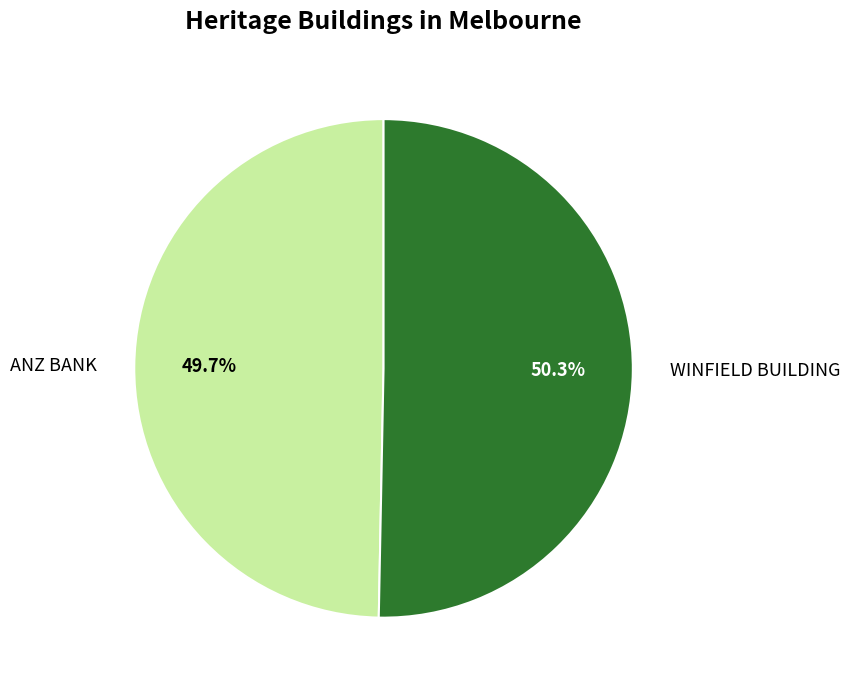

Approximately how many times larger is the value at ANZ BANK compared to WINFIELD BUILDING?

1.0